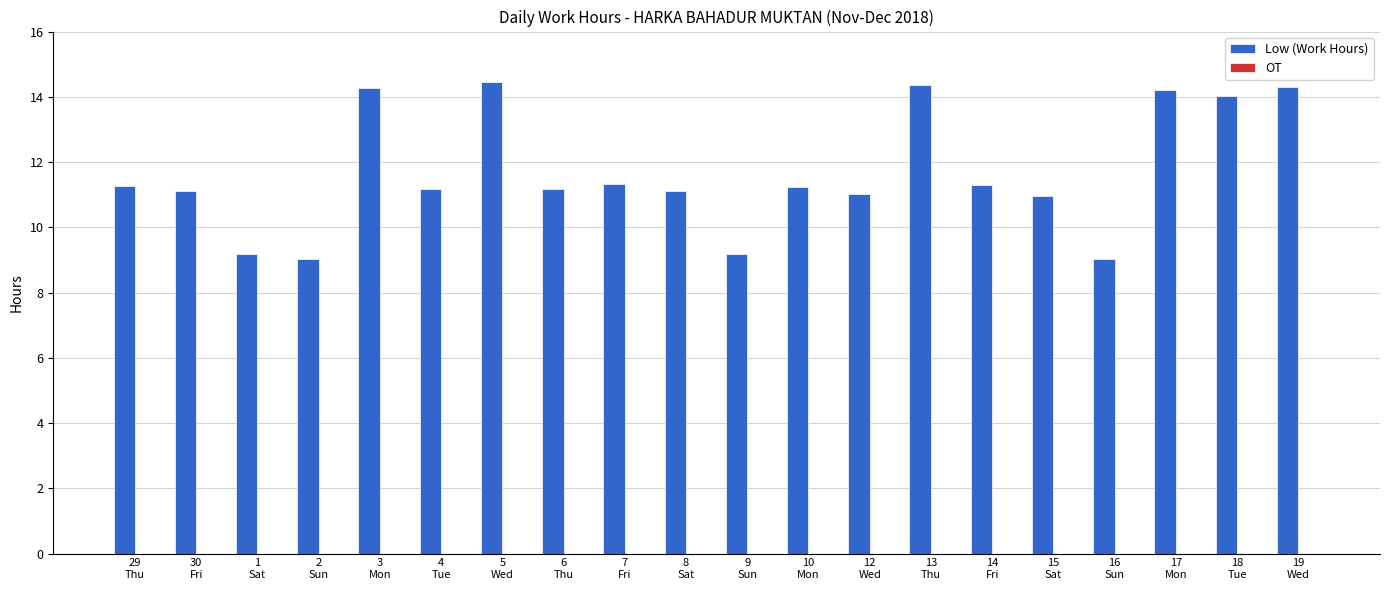

How many distinct data groups are displayed?

1